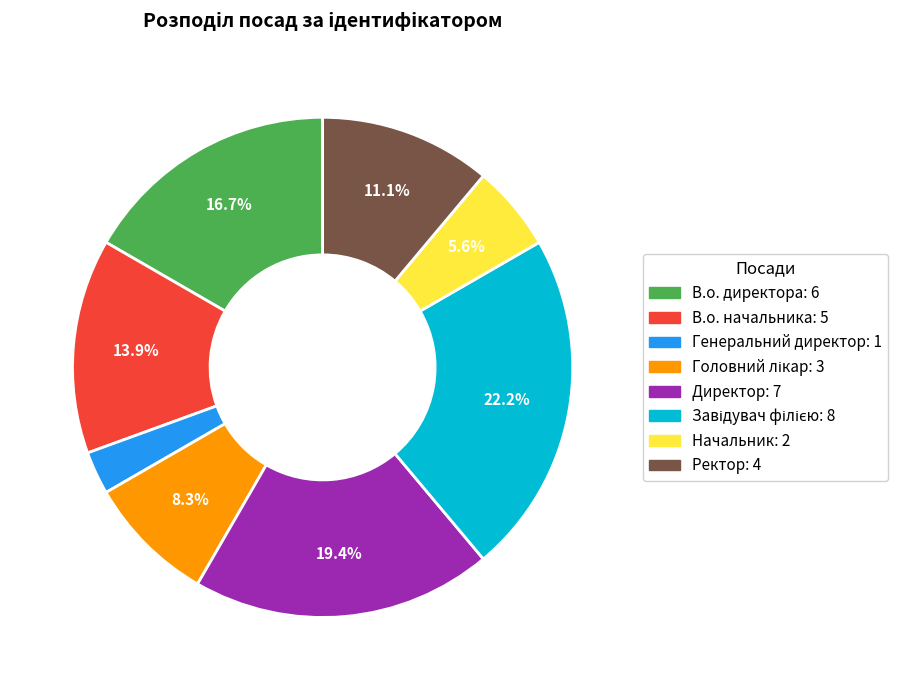

To the nearest percent, what portion does В.о. начальника represent?

14%